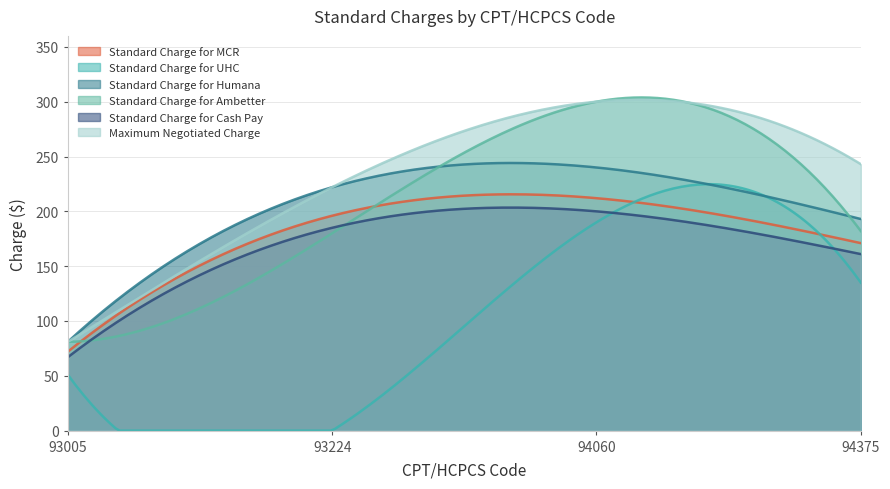

What is the difference between the Standard Charge for MCR values at 93005 and 94375?

99